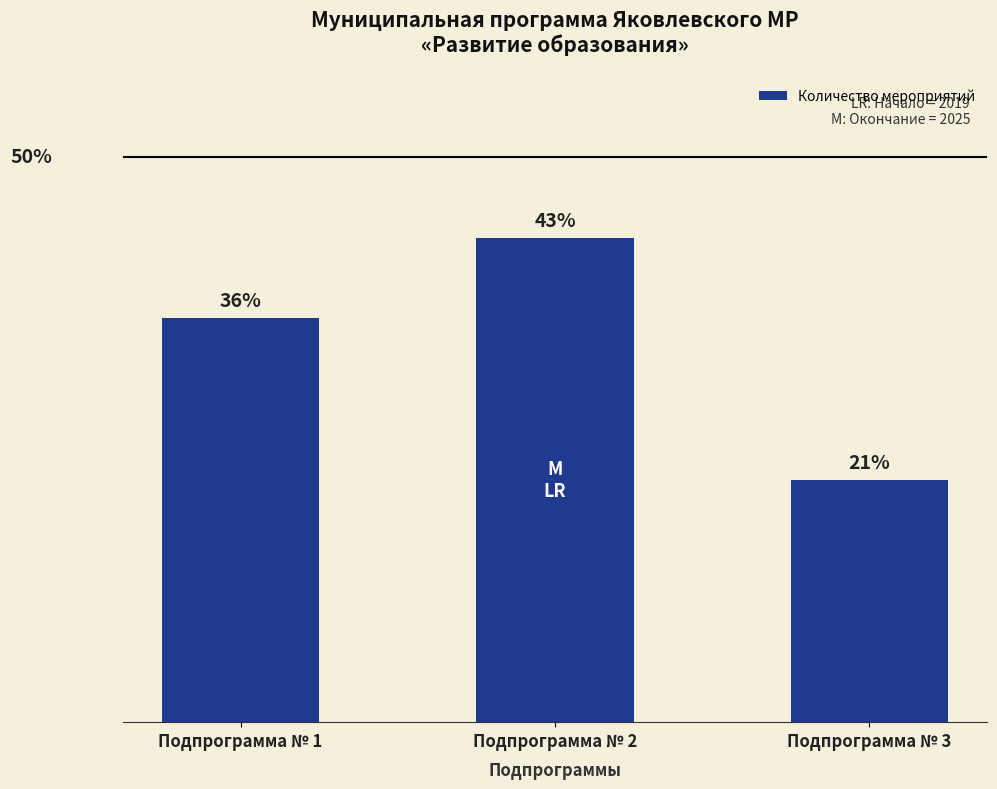

Which label corresponds to the largest value in the chart?

Подпрограмма № 2